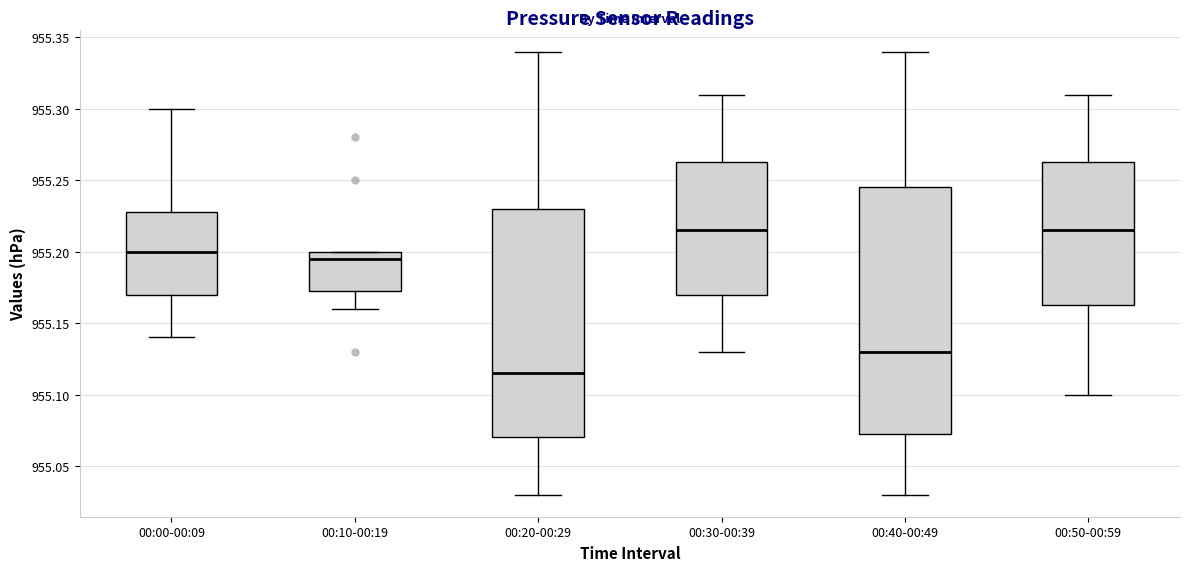

Where does the upper whisker of the box for 00:00-00:09 end on the y-axis? The values are not printed on the chart, so give them approximately, as read against the axis.

955.300